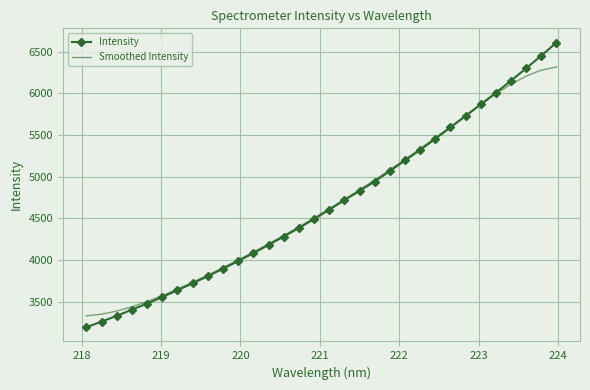

What is the difference between the second highest and minimum values in the Intensity series?

3259.3